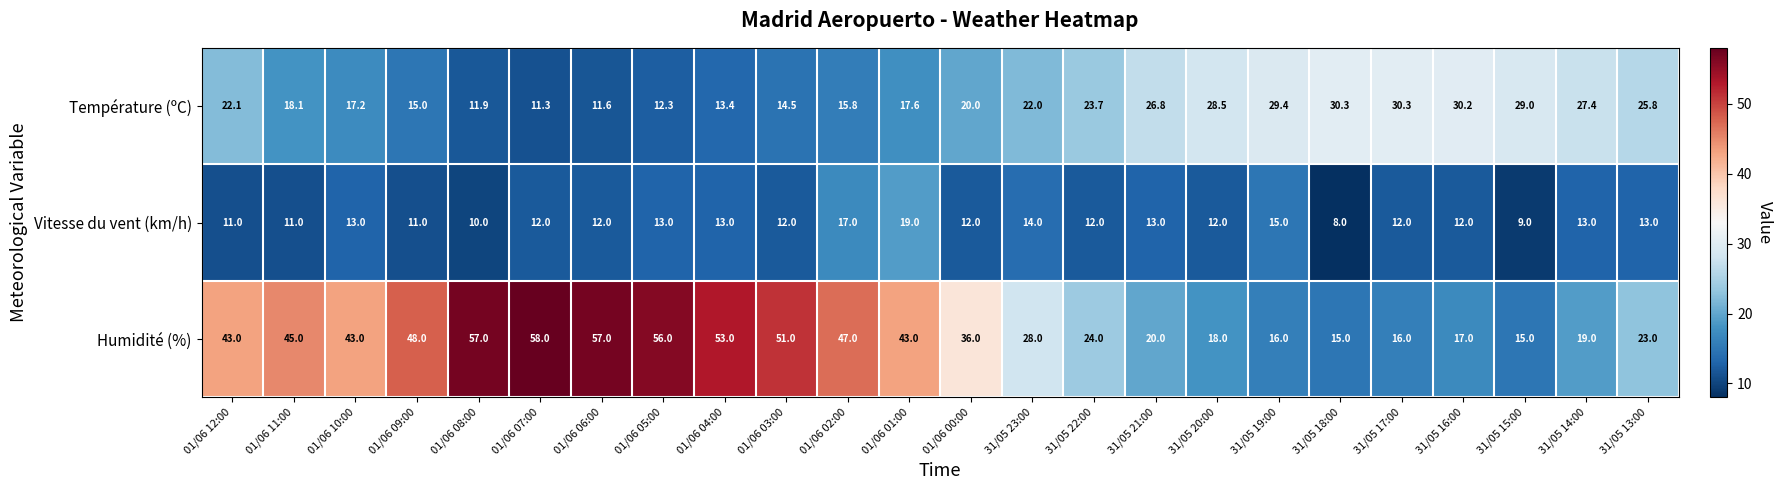

At how many categories does at least one series exceed 42?

12